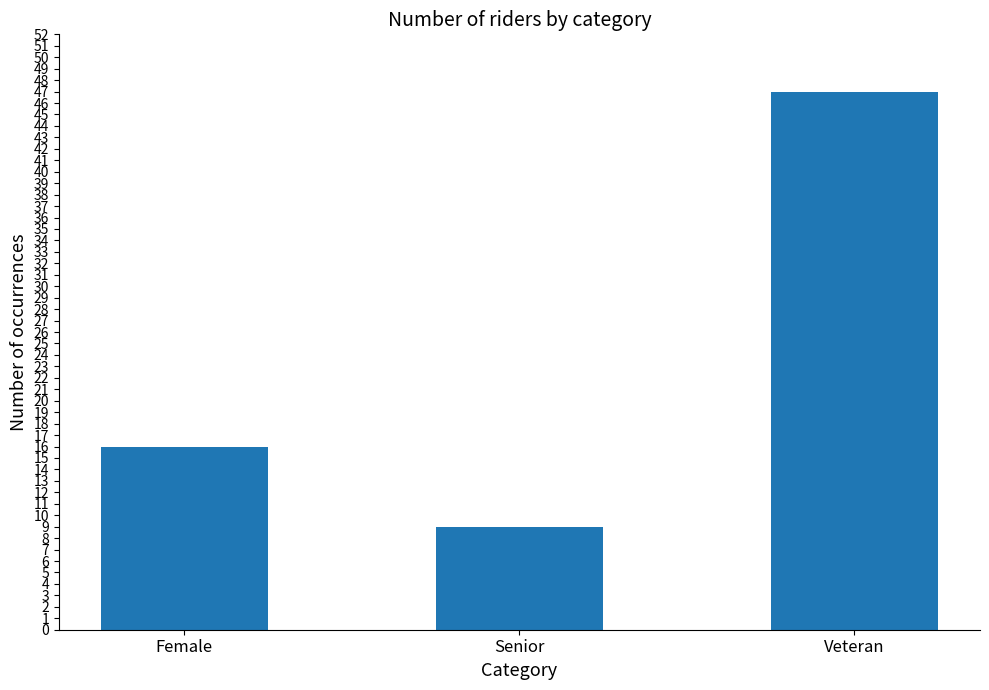

What is the label of the 3rd bar from the right?

Female